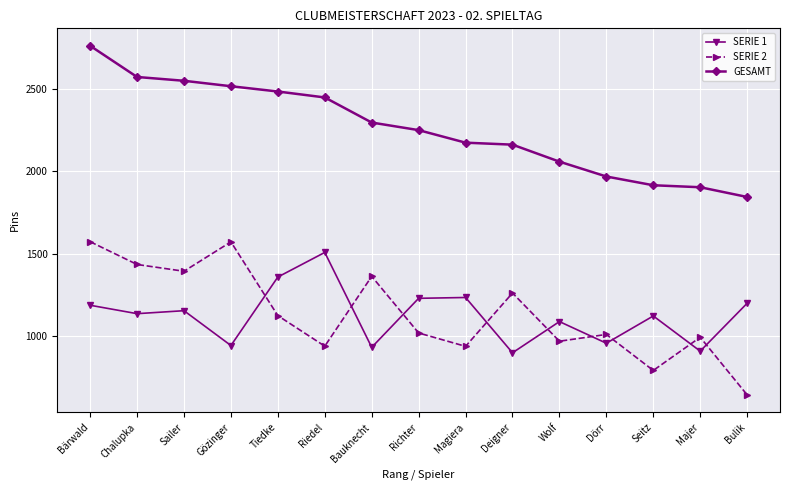

What is the average value of the GESAMT series?

2258